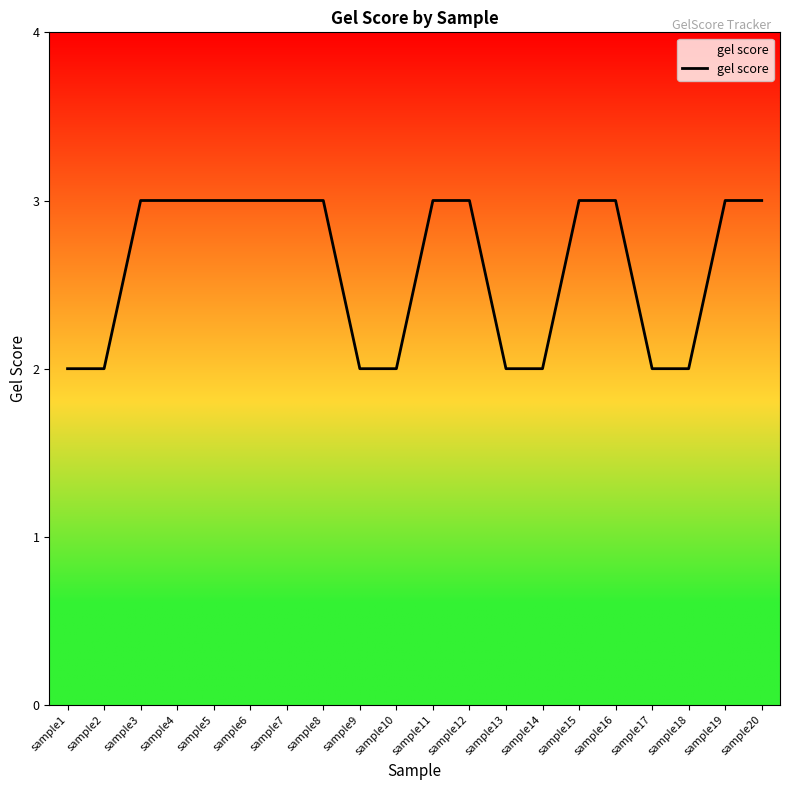

How many lines are shown in the chart?

1